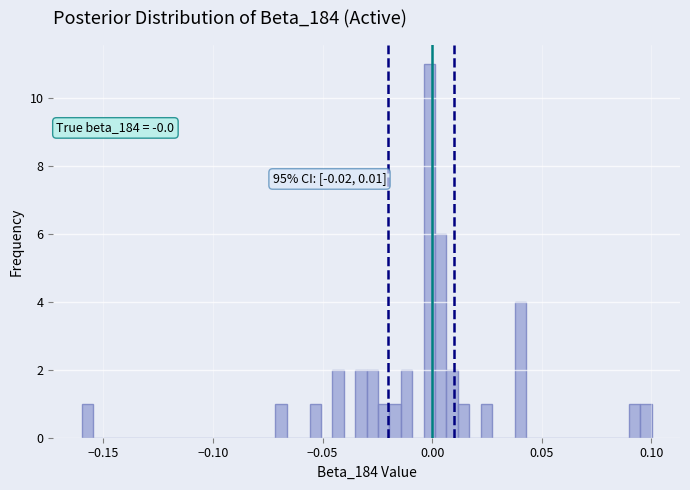

Around what value on the x-axis is the tallest bar? Give the approximate position of its centre, as read against the axis.

0.000